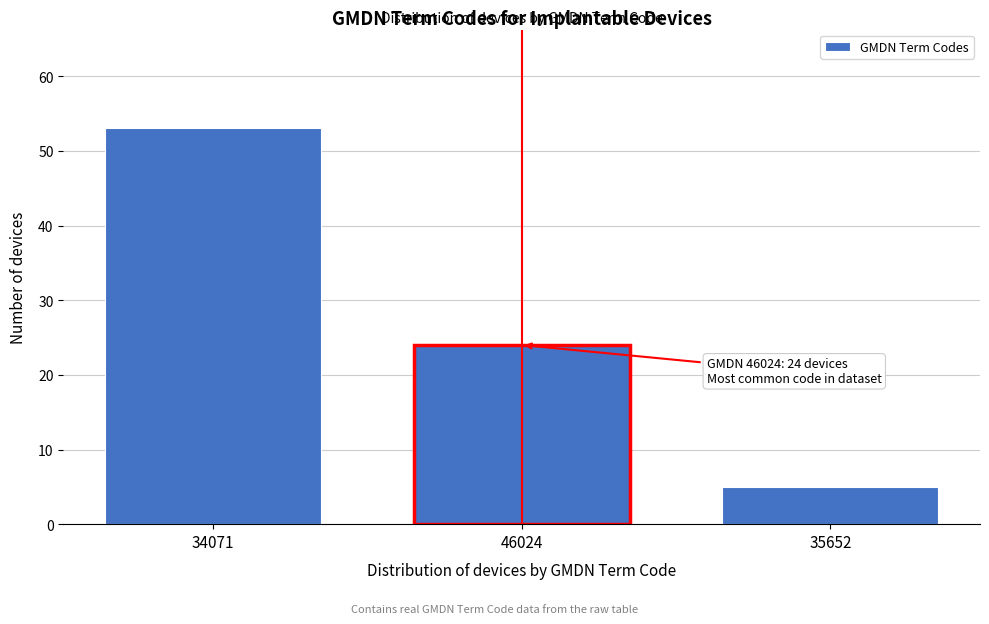

Reading right to left, list all the values displayed in this chart.

35652=5	46024=24	34071=53